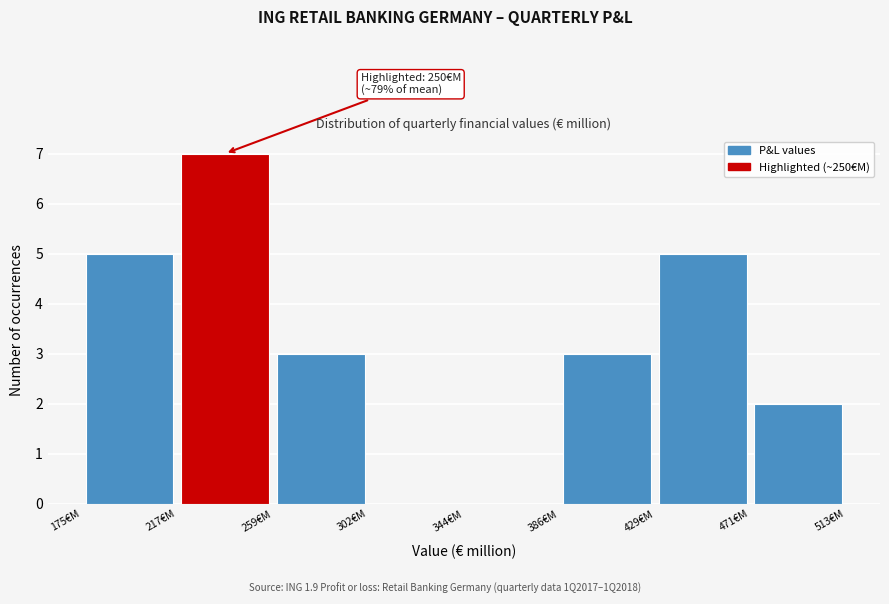

Which range on the x-axis has the tallest bar?

215 to 260